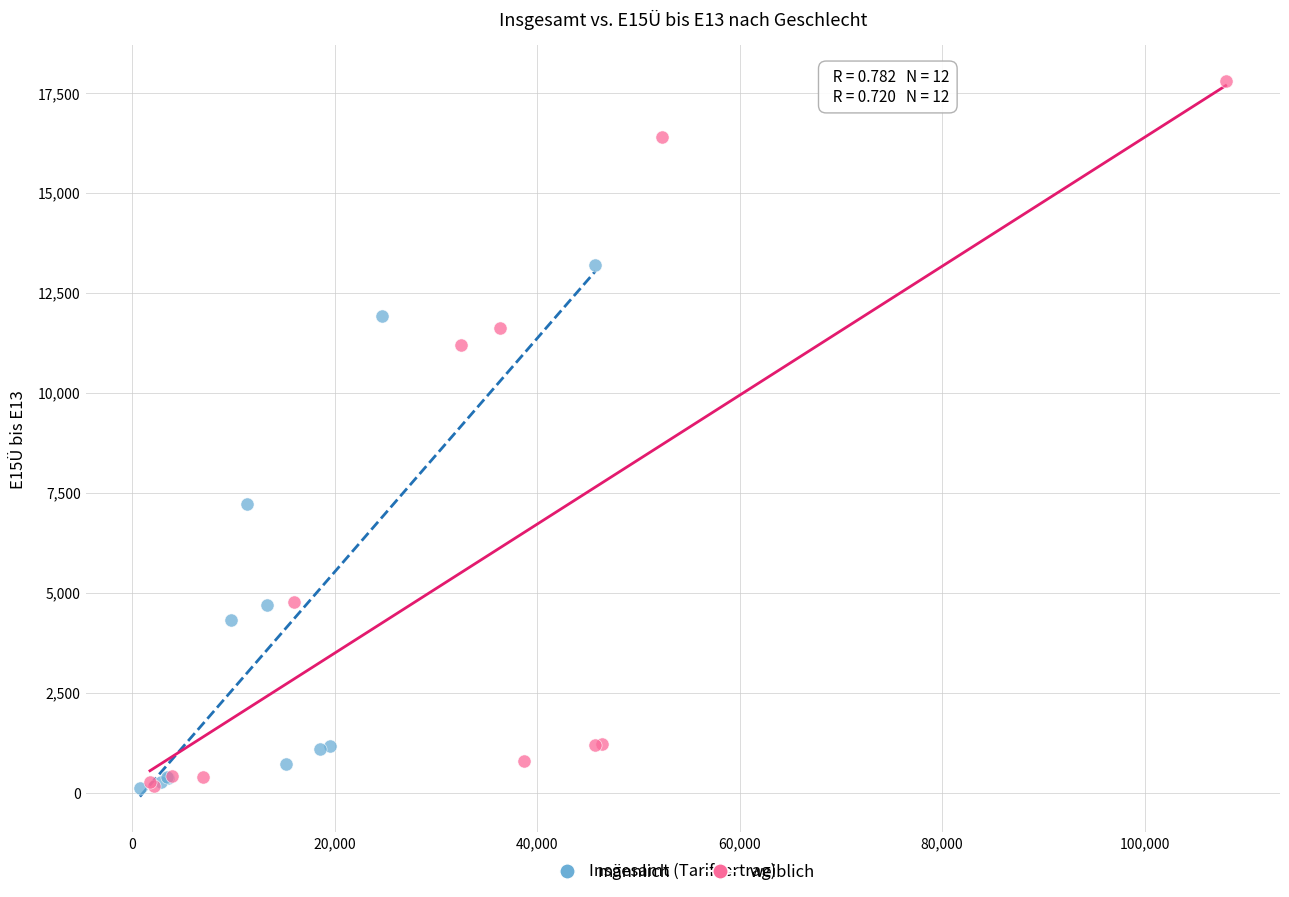

Which series has the largest Y range (max minus min)?

weiblich